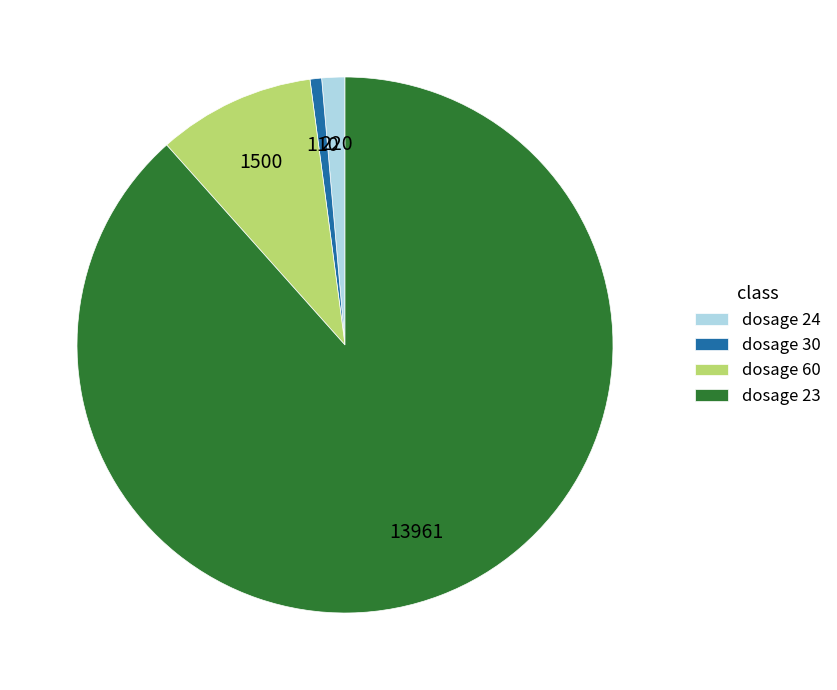

Combined, do dosage 60 and dosage 23 account for over 50%?

Yes